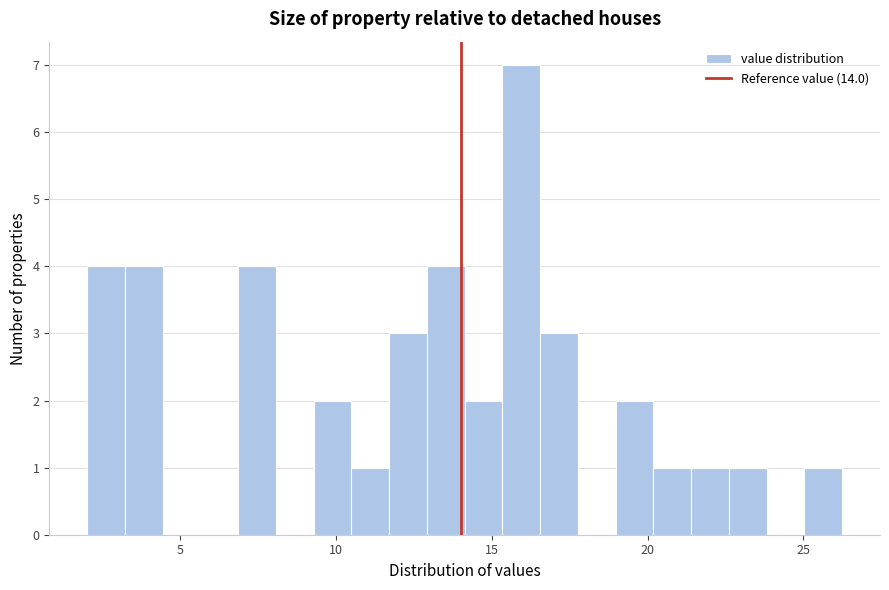

Read against the x-axis, roughly where is the centre of the tallest bar?

16.0